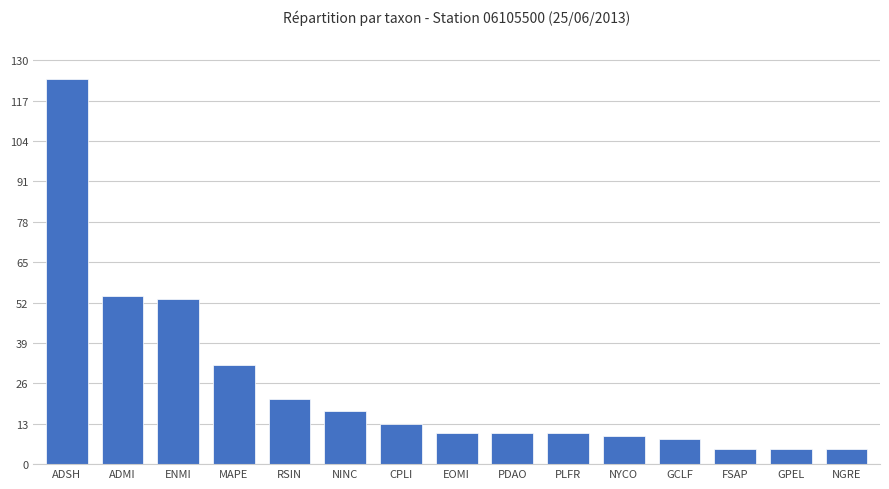

How many categories are shown in the chart?

15